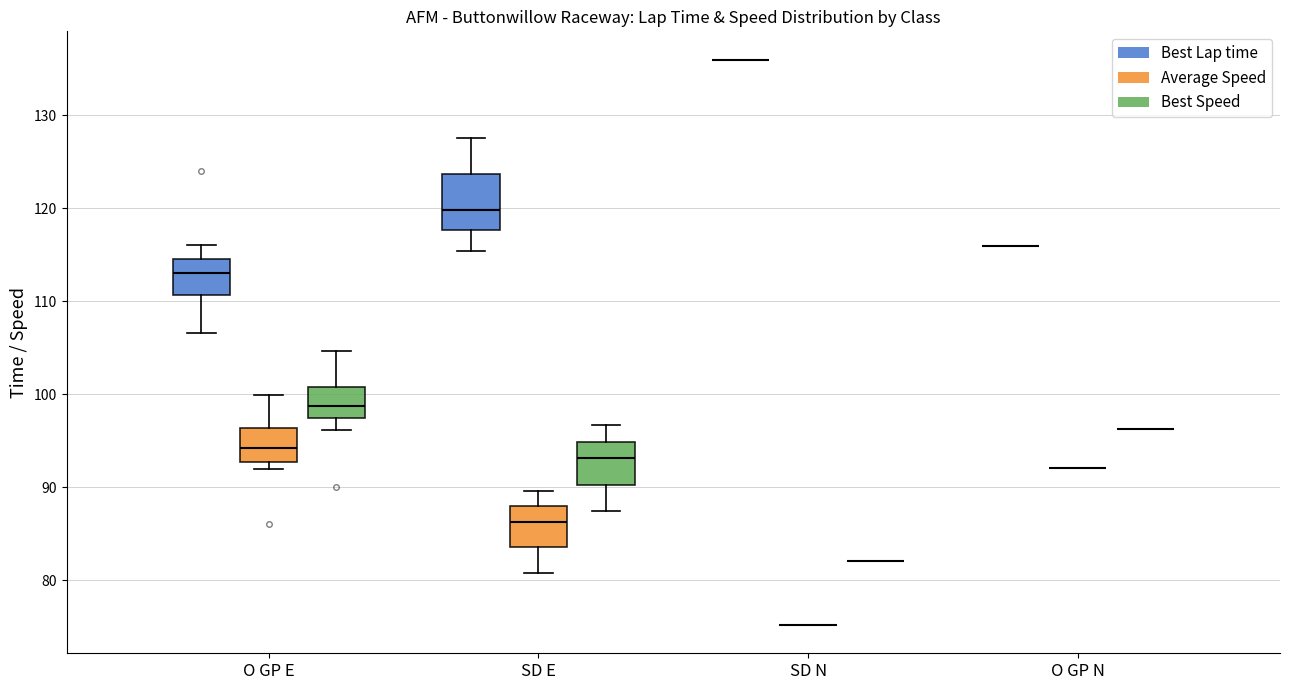

Comparing the boxes themselves (not the whiskers), which one is the tallest?

SD E (Best Lap time)